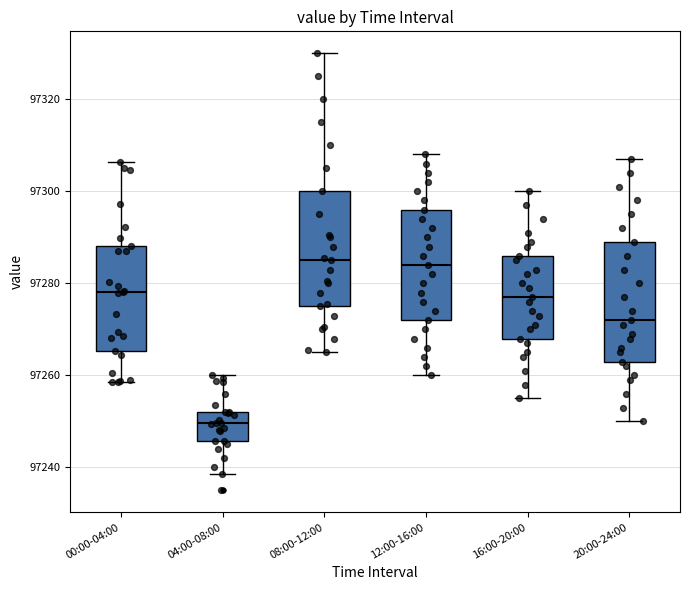

Which box has the lowest median line?

04:00-08:00